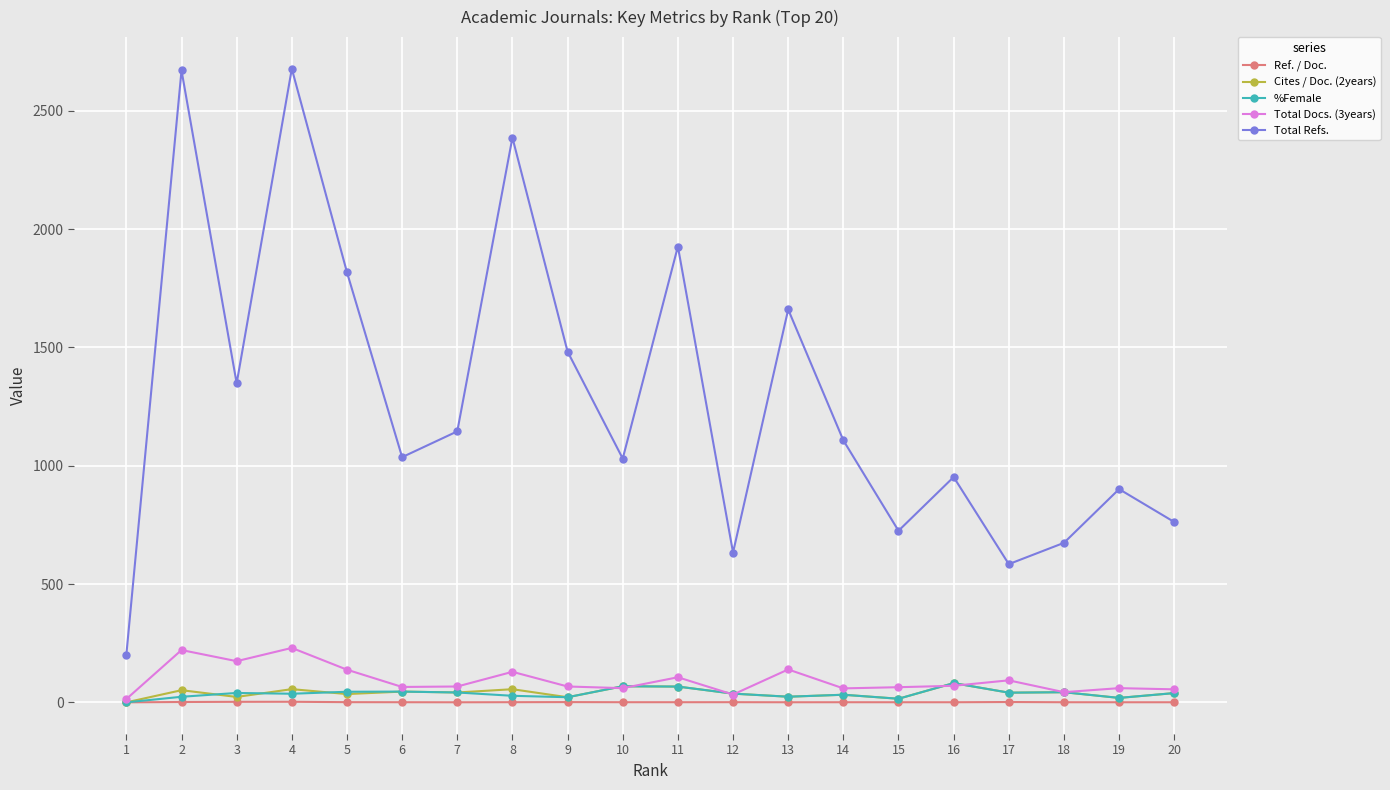

At which category does Total Refs. reach its first local valley?

3